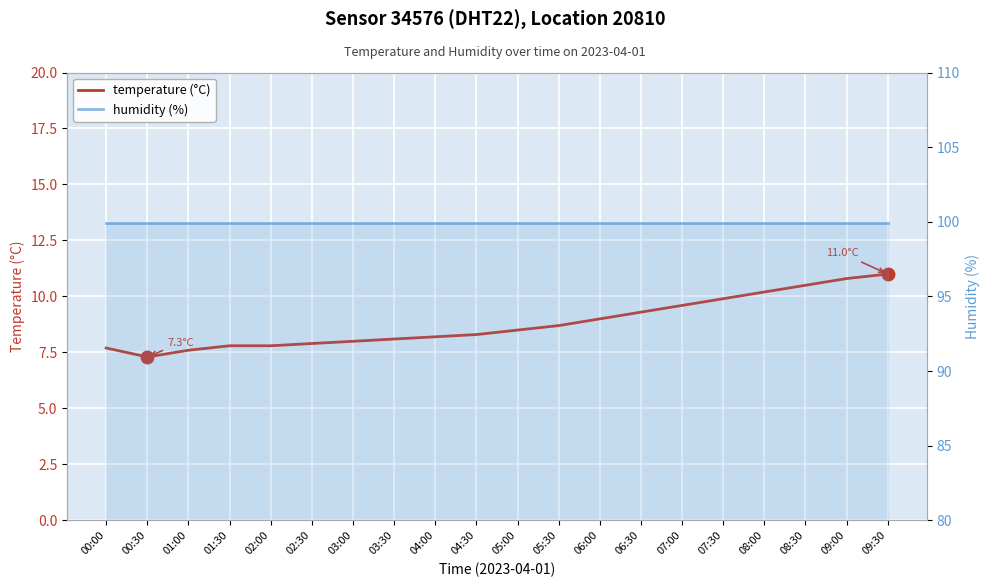

The temperature (°C) series shows 2.1 at 04:00. True or false?

False